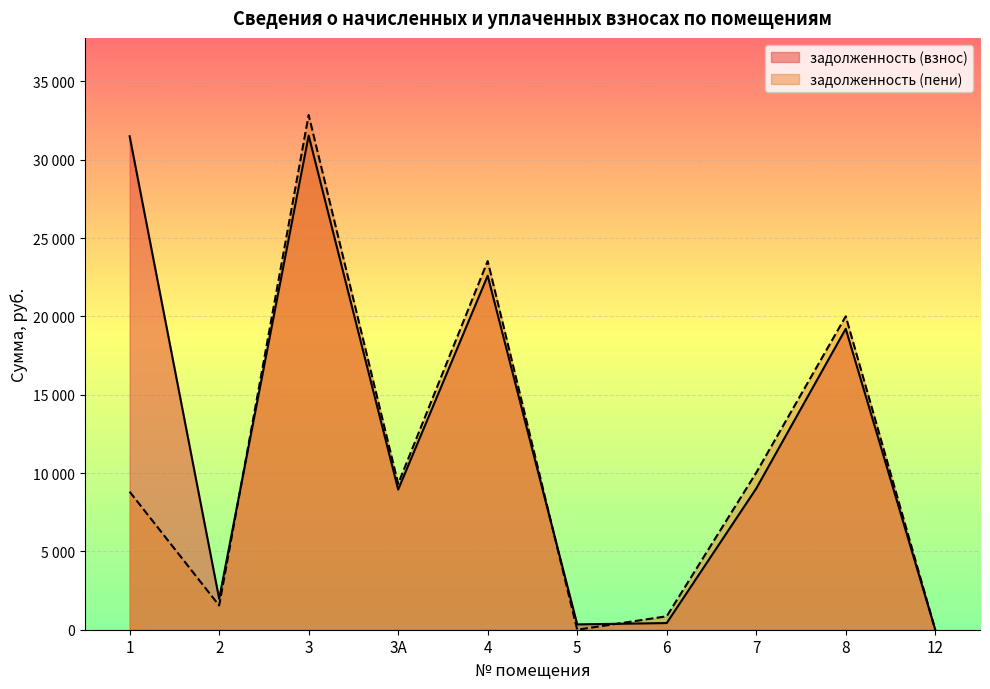

Reading left to right, what are all the values shown in this chart?

задолженность (взнос): 31501.8	1976.4	31549.0	8946.7	22602.2	339.9	425.4	9016.0	19212.0	0.0
задолженность (пени): 8809.2	1545.8	32855.5	9317.2	23538.2	0.0	856.4	10024.1	20007.6	0.0